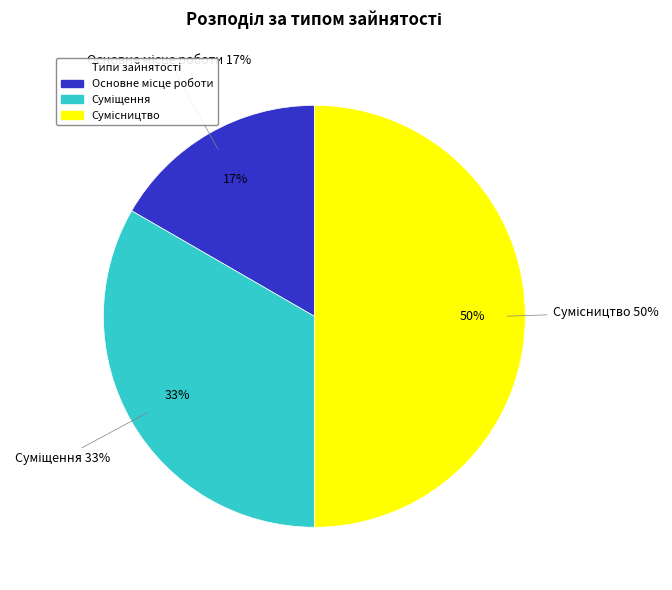

The Основне місце роботи slice represents 17% of the pie. True or false?

True